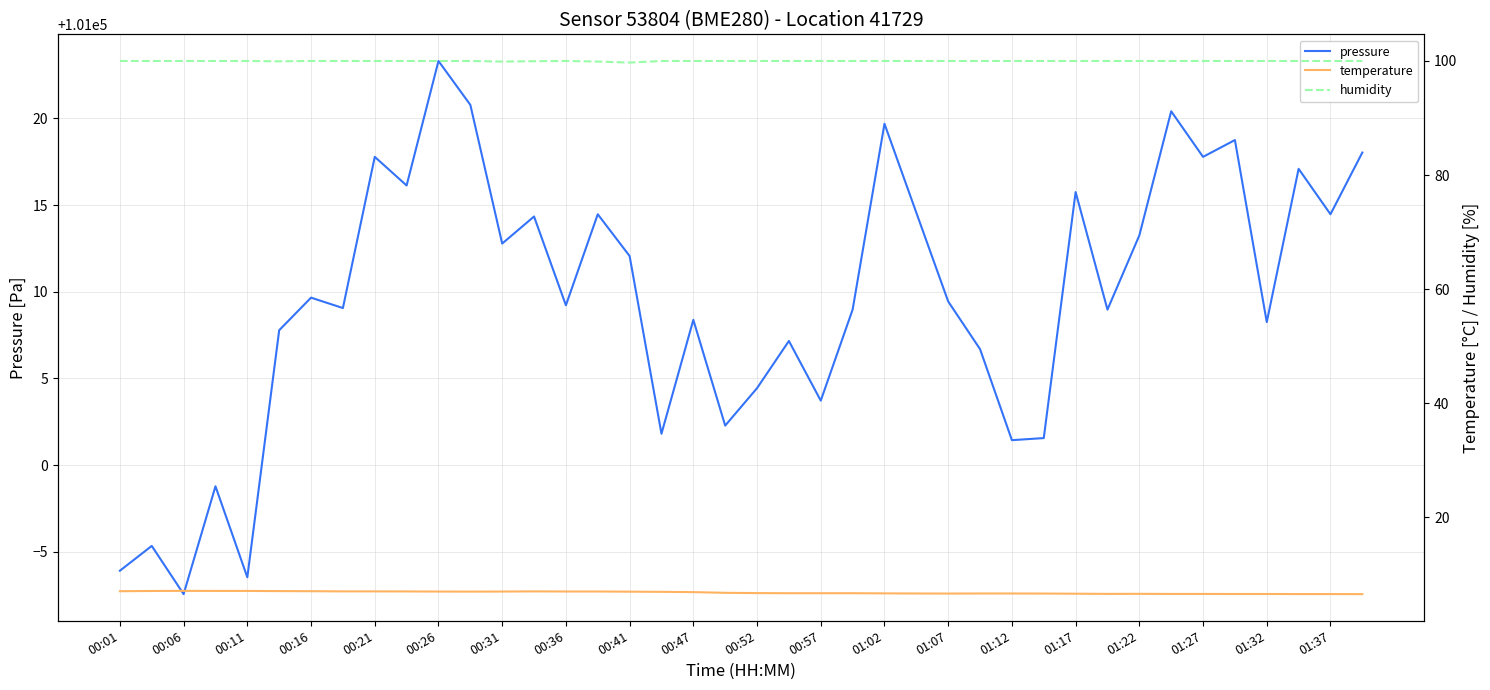

How many values in the pressure series exceed 101009?

22